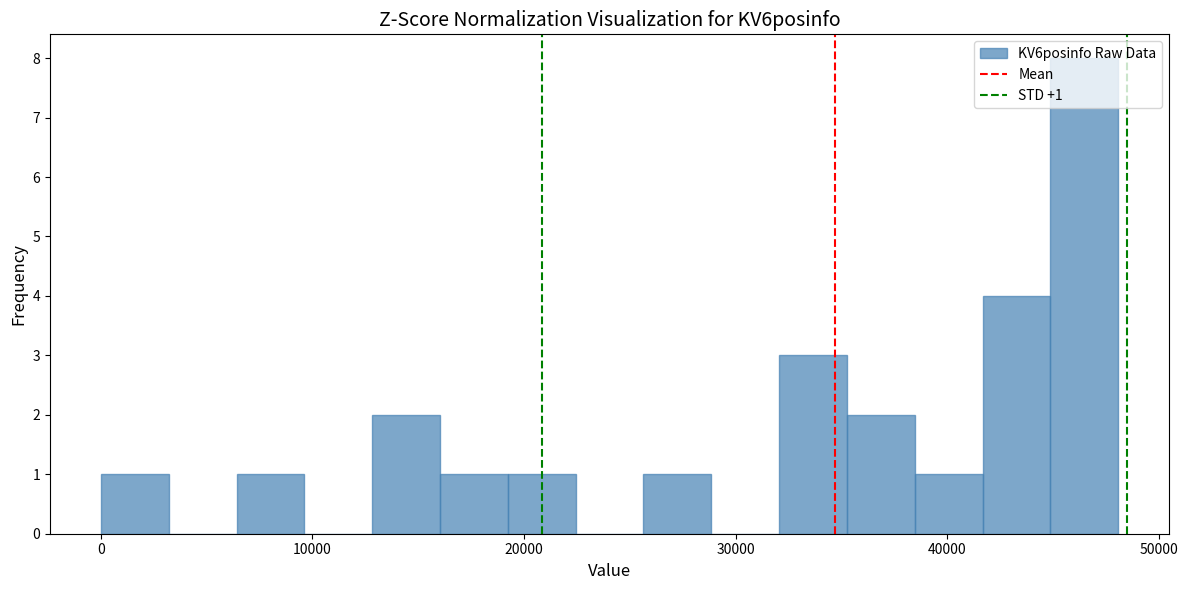

Around what value on the x-axis is the tallest bar? Give the approximate position of its centre, as read against the axis.

46000